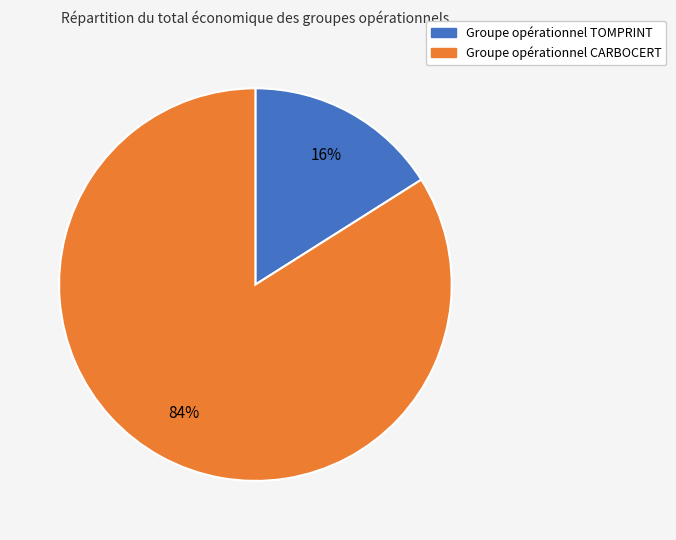

The Groupe opérationnel TOMPRINT slice represents 16% of the pie. True or false?

True